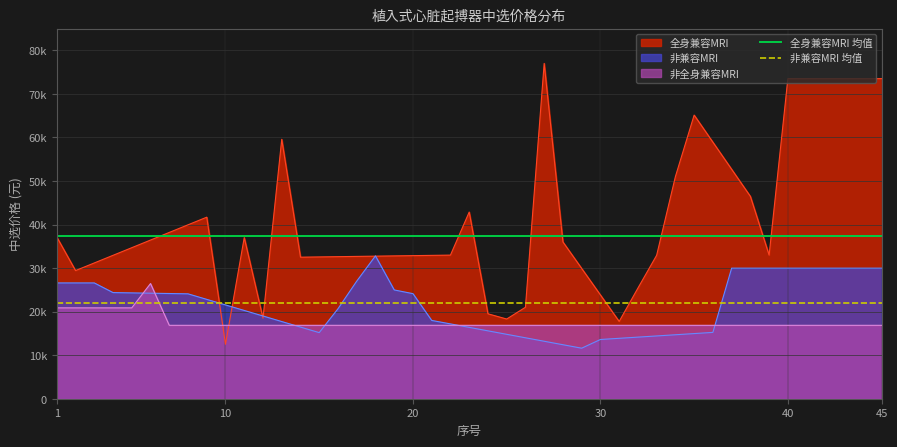

The 非兼容MRI 均值 series shows 22013.1 at 1. True or false?

True